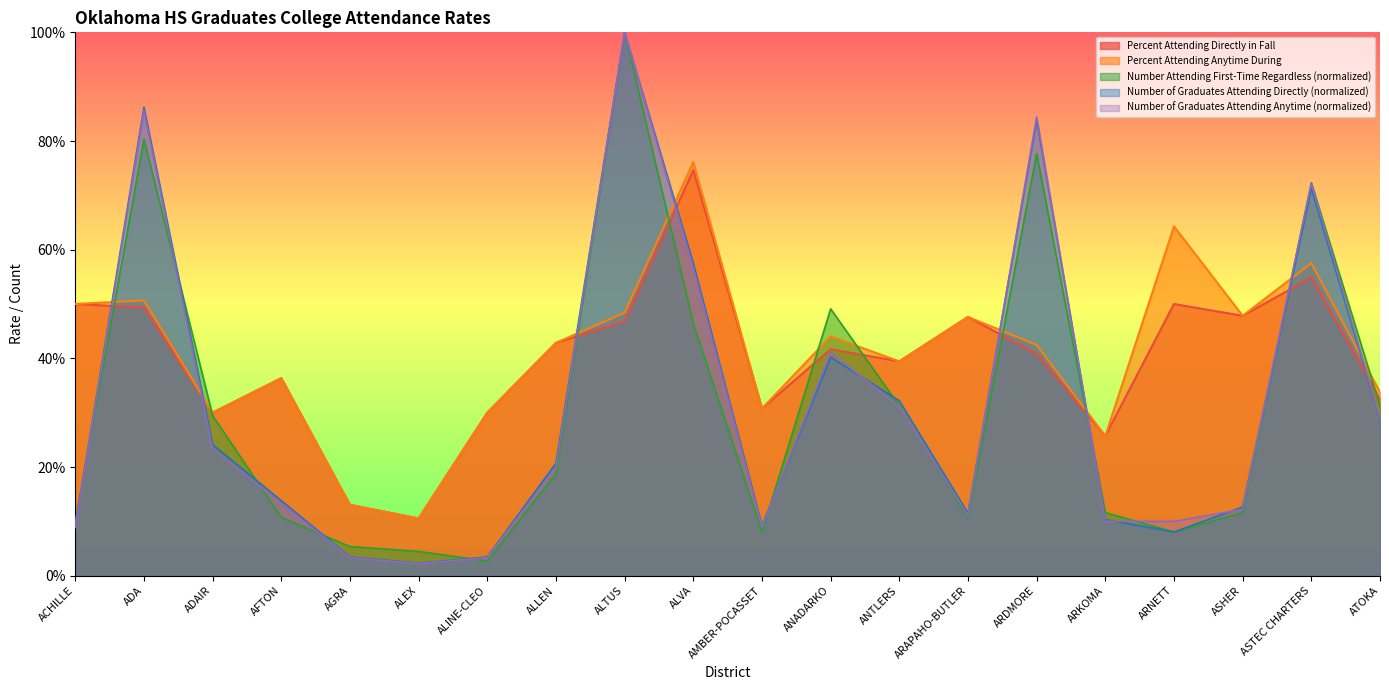

Which series has the largest range (max minus min)?

Number of Graduates Attending Anytime